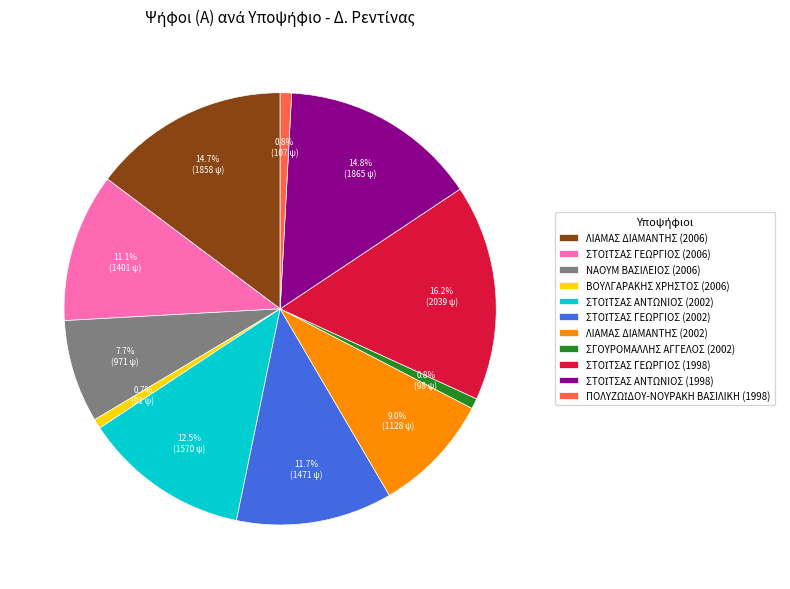

How much of the chart is everything except ΛΙΑΜΑΣ ΔΙΑΜΑΝΤΗΣ (2006)?

85.3%